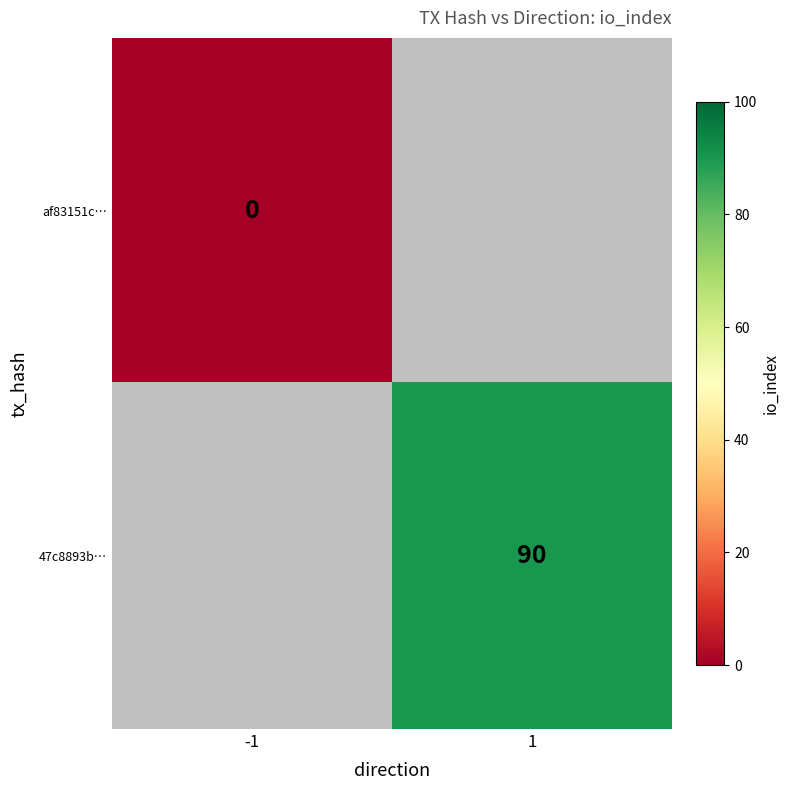

The 47c8893b… series shows 54 at 1. True or false?

False